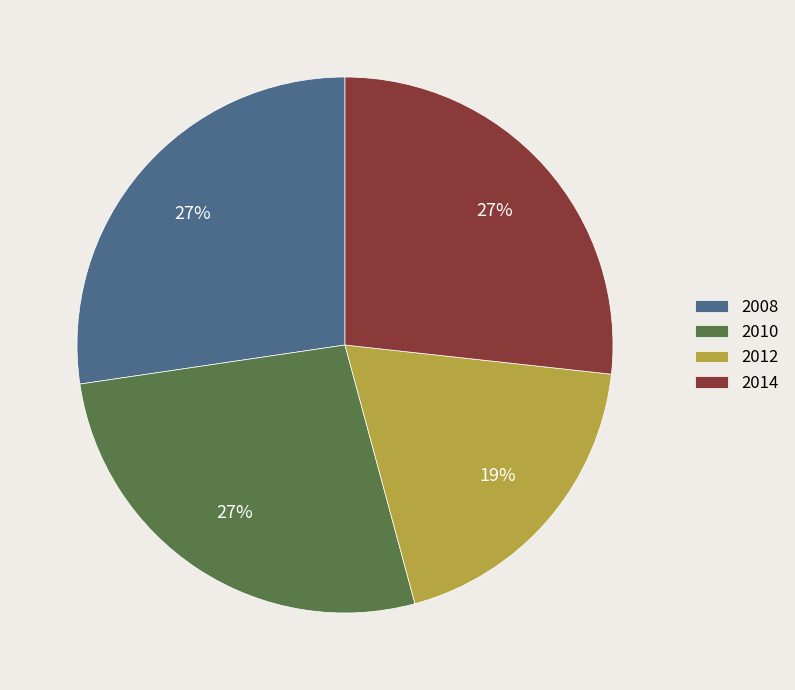

Count the number of slices in the pie.

4